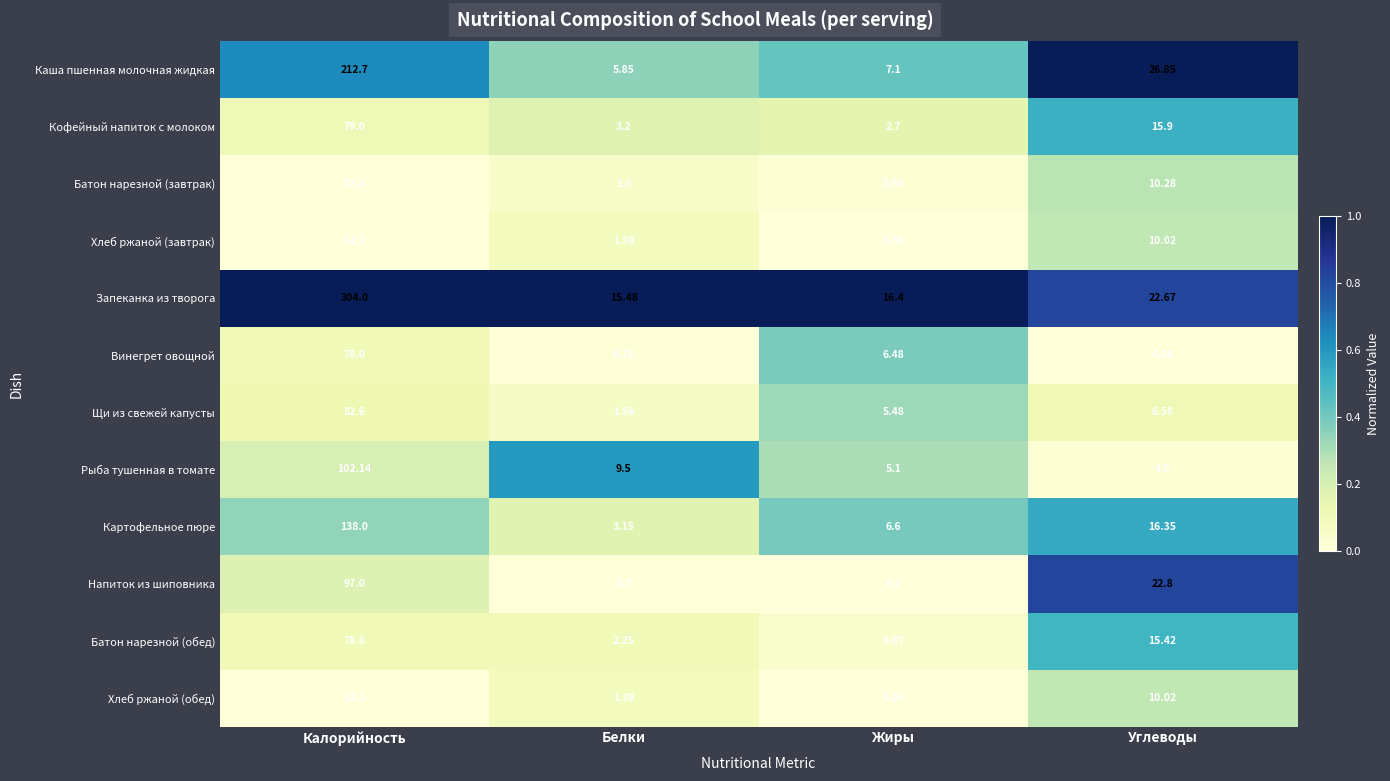

What is the total value across all series at Жиры?

52.3